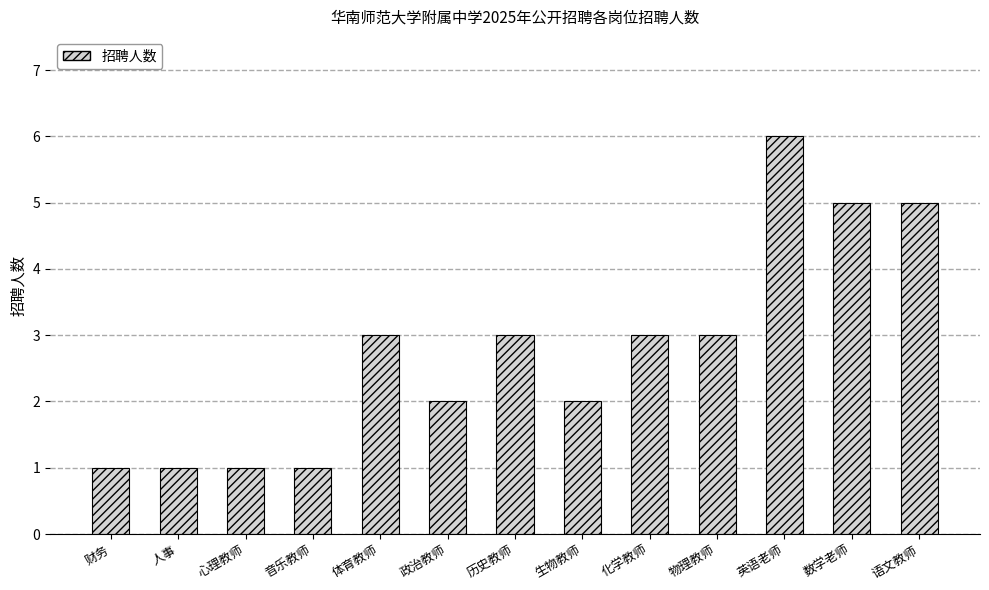

Reading right to left, extract all data points from this chart.

语文教师=5	数学老师=5	英语老师=6	物理教师=3	化学教师=3	生物教师=2	历史教师=3	政治教师=2	体育教师=3	音乐教师=1	心理教师=1	人事=1	财务=1